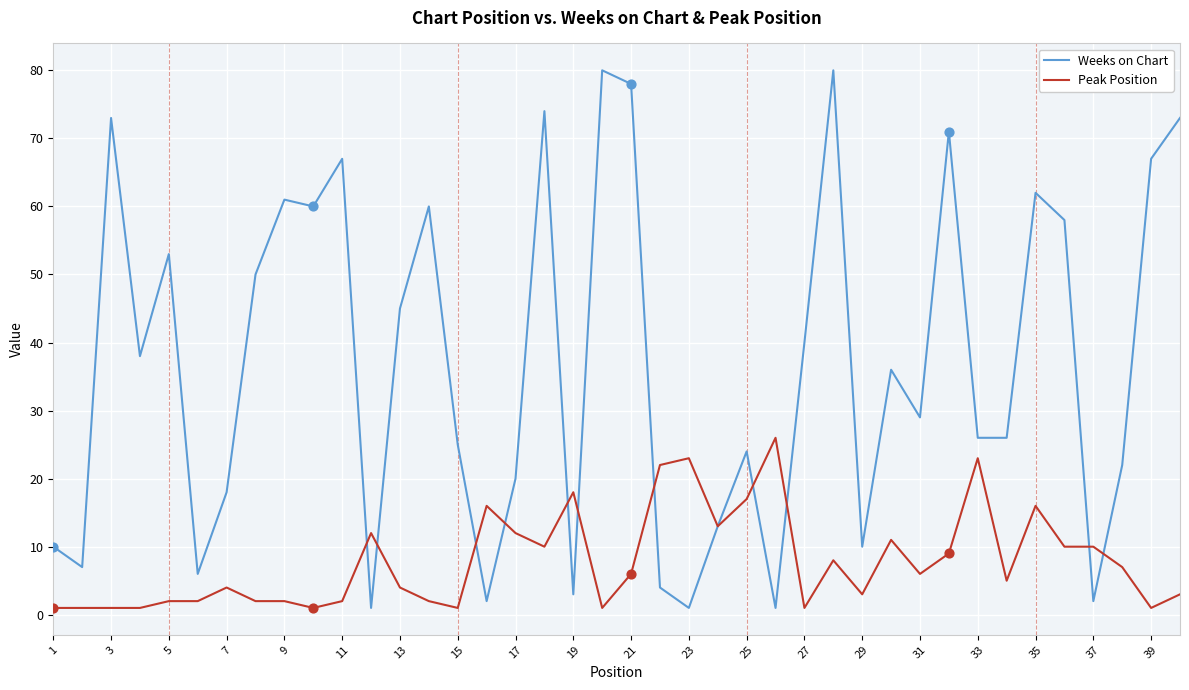

Which series has the largest total across all categories?

Weeks on Chart